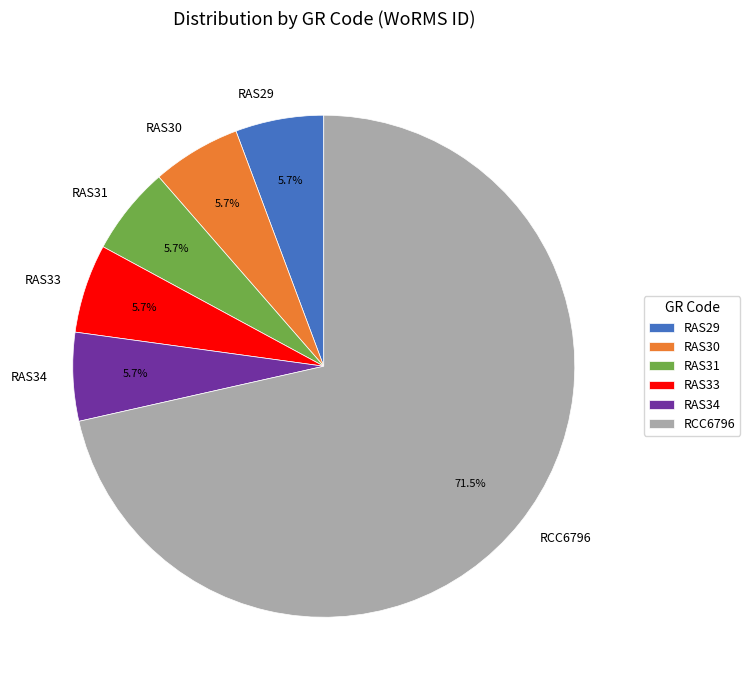

What is the total percentage of RAS31 and RAS29?

11.4%